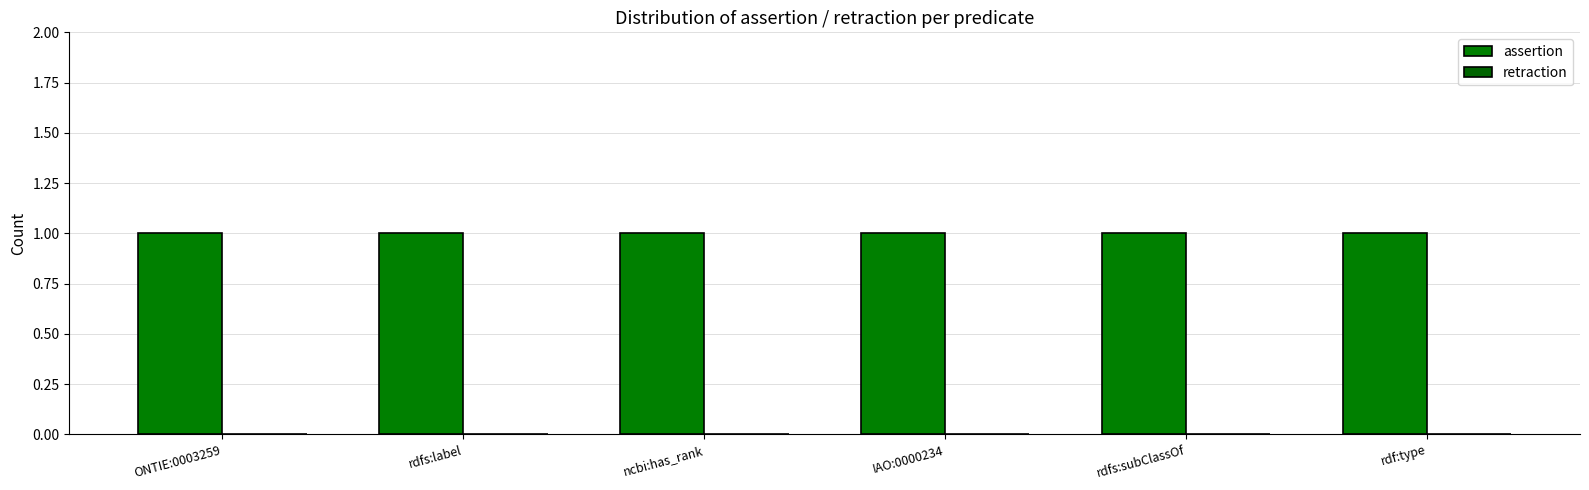

What is the difference between the highest and lowest values at rdfs:label?

1